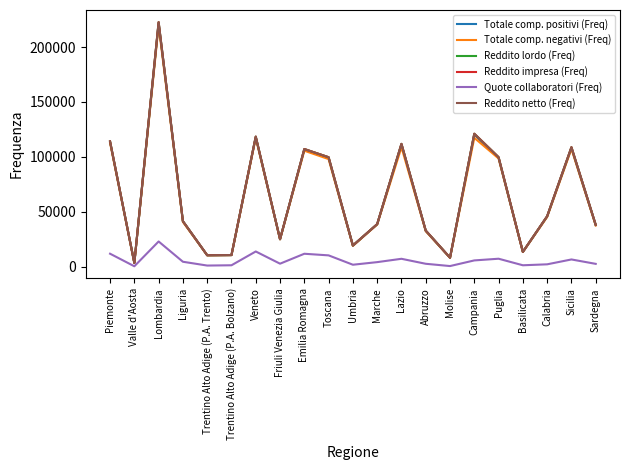

How many lines are shown in the chart?

6